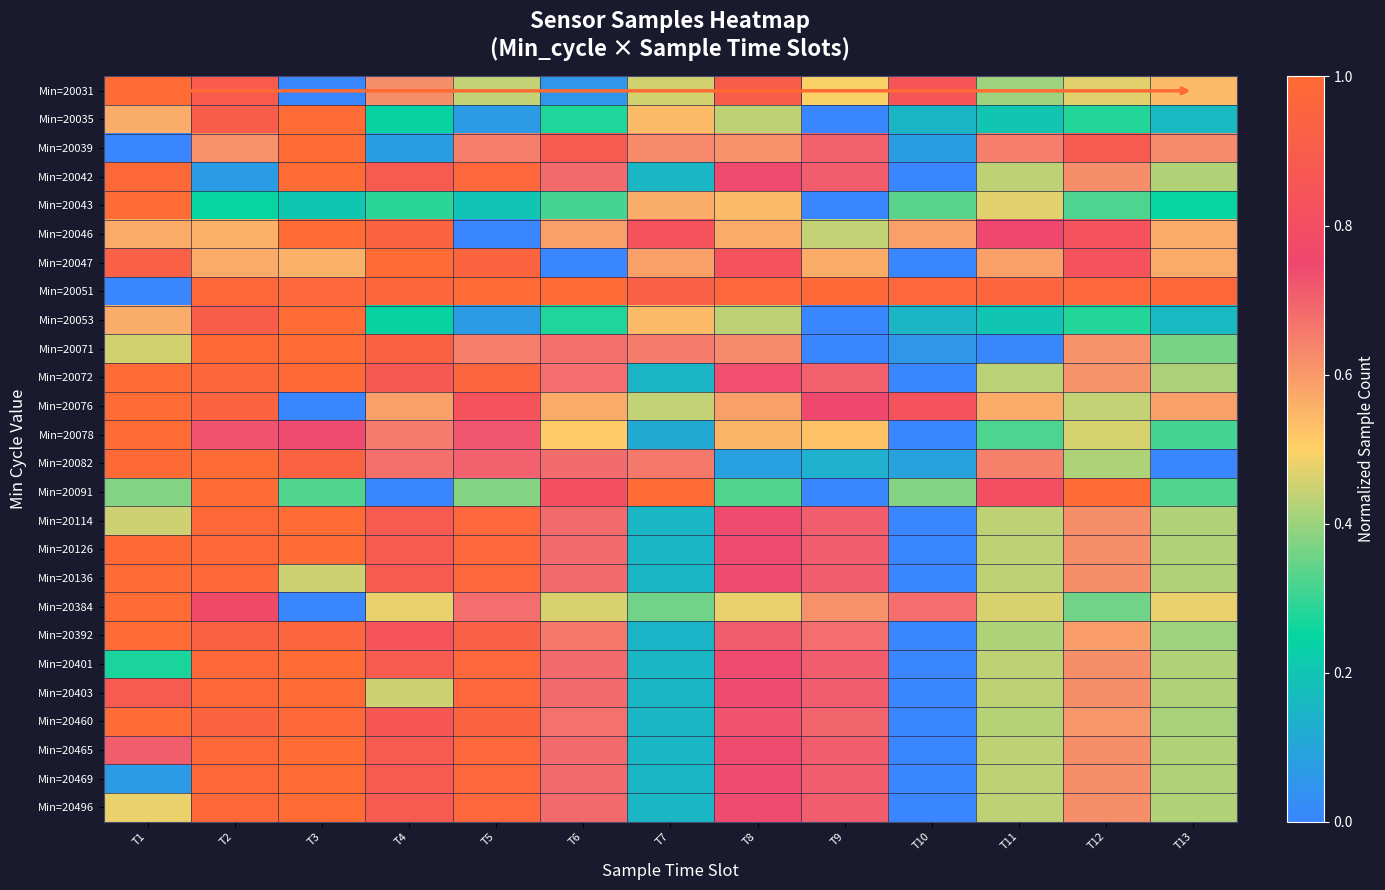

Reading left to right, list all the values displayed in this chart.

Min=20031: T1=1.0	T2=0.9	T3=0.0	T4=0.6	T5=0.4	T6=0.1	T7=0.5	T8=0.9	T9=0.5	T10=0.8	T11=0.4	T12=0.5	T13=0.5
Min=20035: T1=0.6	T2=0.9	T3=1.0	T4=0.2	T5=0.1	T6=0.3	T7=0.5	T8=0.4	T9=0.0	T10=0.2	T11=0.2	T12=0.3	T13=0.2
Min=20039: T1=0.0	T2=0.6	T3=1.0	T4=0.1	T5=0.6	T6=0.9	T7=0.6	T8=0.6	T9=0.7	T10=0.1	T11=0.6	T12=0.9	T13=0.6
Min=20042: T1=1.0	T2=0.1	T3=1.0	T4=0.9	T5=1.0	T6=0.7	T7=0.2	T8=0.7	T9=0.7	T10=0.0	T11=0.4	T12=0.6	T13=0.4
Min=20043: T1=1.0	T2=0.2	T3=0.2	T4=0.3	T5=0.2	T6=0.3	T7=0.6	T8=0.5	T9=0.0	T10=0.3	T11=0.5	T12=0.3	T13=0.2
Min=20046: T1=0.6	T2=0.6	T3=1.0	T4=1.0	T5=0.0	T6=0.6	T7=0.8	T8=0.6	T9=0.4	T10=0.6	T11=0.8	T12=0.8	T13=0.6
Min=20047: T1=0.9	T2=0.6	T3=0.6	T4=1.0	T5=1.0	T6=0.0	T7=0.6	T8=0.8	T9=0.6	T10=0.0	T11=0.6	T12=0.8	T13=0.6
Min=20051: T1=0.0	T2=1.0	T3=1.0	T4=1.0	T5=1.0	T6=1.0	T7=0.9	T8=1.0	T9=1.0	T10=1.0	T11=1.0	T12=1.0	T13=1.0
Min=20053: T1=0.6	T2=0.9	T3=1.0	T4=0.2	T5=0.1	T6=0.3	T7=0.5	T8=0.4	T9=0.0	T10=0.2	T11=0.2	T12=0.3	T13=0.2
Min=20071: T1=0.5	T2=1.0	T3=1.0	T4=0.9	T5=0.6	T6=0.7	T7=0.7	T8=0.6	T9=0.0	T10=0.1	T11=0.0	T12=0.6	T13=0.4
Min=20072: T1=1.0	T2=1.0	T3=1.0	T4=0.9	T5=1.0	T6=0.7	T7=0.2	T8=0.7	T9=0.7	T10=0.0	T11=0.4	T12=0.6	T13=0.4
Min=20076: T1=1.0	T2=1.0	T3=0.0	T4=0.6	T5=0.8	T6=0.6	T7=0.4	T8=0.6	T9=0.8	T10=0.8	T11=0.6	T12=0.4	T13=0.6
Min=20078: T1=1.0	T2=0.7	T3=0.7	T4=0.7	T5=0.7	T6=0.5	T7=0.1	T8=0.6	T9=0.5	T10=0.0	T11=0.3	T12=0.5	T13=0.3
Min=20082: T1=1.0	T2=1.0	T3=0.9	T4=0.7	T5=0.7	T6=0.7	T7=0.7	T8=0.1	T9=0.1	T10=0.1	T11=0.6	T12=0.4	T13=0.0
Min=20091: T1=0.4	T2=1.0	T3=0.3	T4=0.0	T5=0.4	T6=0.8	T7=1.0	T8=0.3	T9=0.0	T10=0.4	T11=0.8	T12=1.0	T13=0.3
Min=20114: T1=0.5	T2=1.0	T3=1.0	T4=0.9	T5=1.0	T6=0.7	T7=0.2	T8=0.7	T9=0.7	T10=0.0	T11=0.4	T12=0.6	T13=0.4
Min=20126: T1=1.0	T2=1.0	T3=1.0	T4=0.9	T5=1.0	T6=0.7	T7=0.2	T8=0.7	T9=0.7	T10=0.0	T11=0.4	T12=0.6	T13=0.4
Min=20136: T1=1.0	T2=1.0	T3=0.5	T4=0.9	T5=1.0	T6=0.7	T7=0.2	T8=0.7	T9=0.7	T10=0.0	T11=0.4	T12=0.6	T13=0.4
Min=20384: T1=1.0	T2=0.8	T3=0.0	T4=0.5	T5=0.7	T6=0.5	T7=0.4	T8=0.5	T9=0.6	T10=0.7	T11=0.5	T12=0.4	T13=0.5
Min=20392: T1=1.0	T2=0.9	T3=1.0	T4=0.8	T5=0.9	T6=0.7	T7=0.1	T8=0.7	T9=0.7	T10=0.0	T11=0.4	T12=0.6	T13=0.4
Min=20401: T1=0.3	T2=1.0	T3=1.0	T4=0.9	T5=1.0	T6=0.7	T7=0.2	T8=0.7	T9=0.7	T10=0.0	T11=0.4	T12=0.6	T13=0.4
Min=20403: T1=0.9	T2=1.0	T3=1.0	T4=0.5	T5=1.0	T6=0.7	T7=0.2	T8=0.7	T9=0.7	T10=0.0	T11=0.4	T12=0.6	T13=0.4
Min=20460: T1=1.0	T2=1.0	T3=1.0	T4=0.9	T5=0.9	T6=0.7	T7=0.2	T8=0.7	T9=0.7	T10=0.0	T11=0.4	T12=0.6	T13=0.4
Min=20465: T1=0.7	T2=1.0	T3=1.0	T4=0.9	T5=1.0	T6=0.7	T7=0.2	T8=0.7	T9=0.7	T10=0.0	T11=0.4	T12=0.6	T13=0.4
Min=20469: T1=0.1	T2=1.0	T3=1.0	T4=0.9	T5=1.0	T6=0.7	T7=0.2	T8=0.7	T9=0.7	T10=0.0	T11=0.4	T12=0.6	T13=0.4
Min=20496: T1=0.5	T2=1.0	T3=1.0	T4=0.9	T5=1.0	T6=0.7	T7=0.2	T8=0.7	T9=0.7	T10=0.0	T11=0.4	T12=0.6	T13=0.4